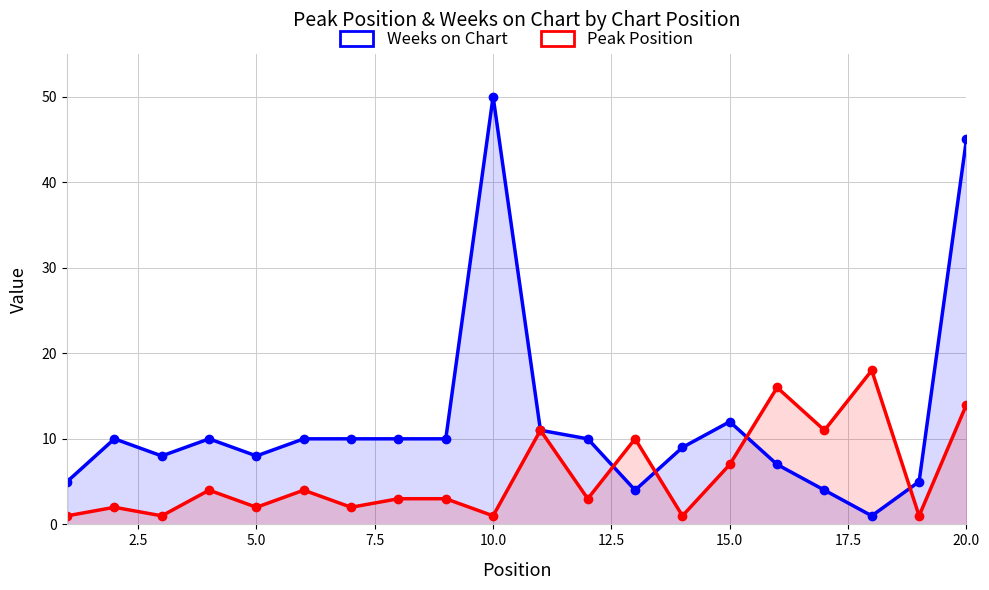

Is the value of Peak Position at 9 greater than the value of Weeks on Chart at 20.0?

No